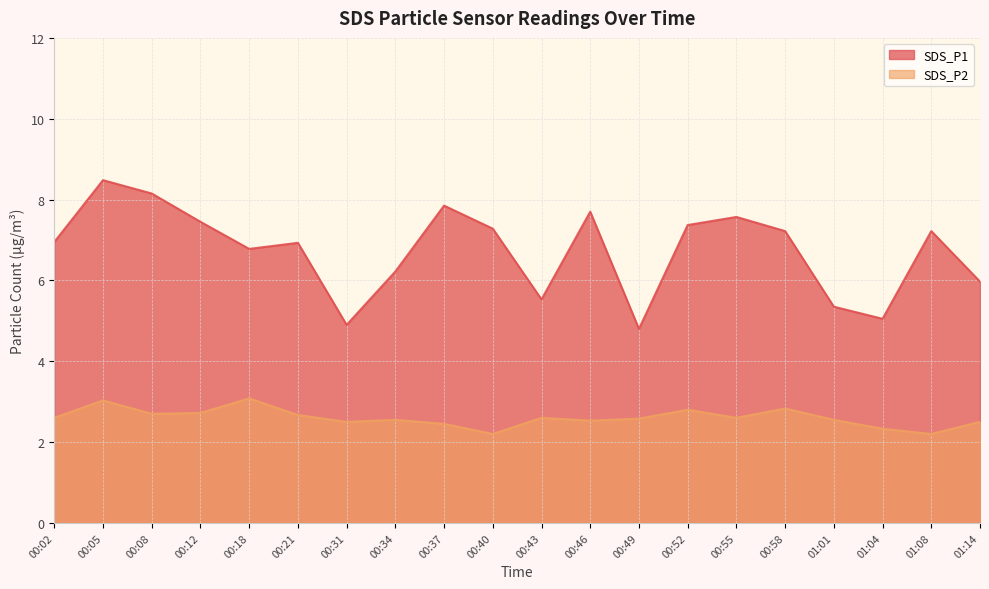

True or false: SDS_P2 has more than 0 interior local peaks.

True